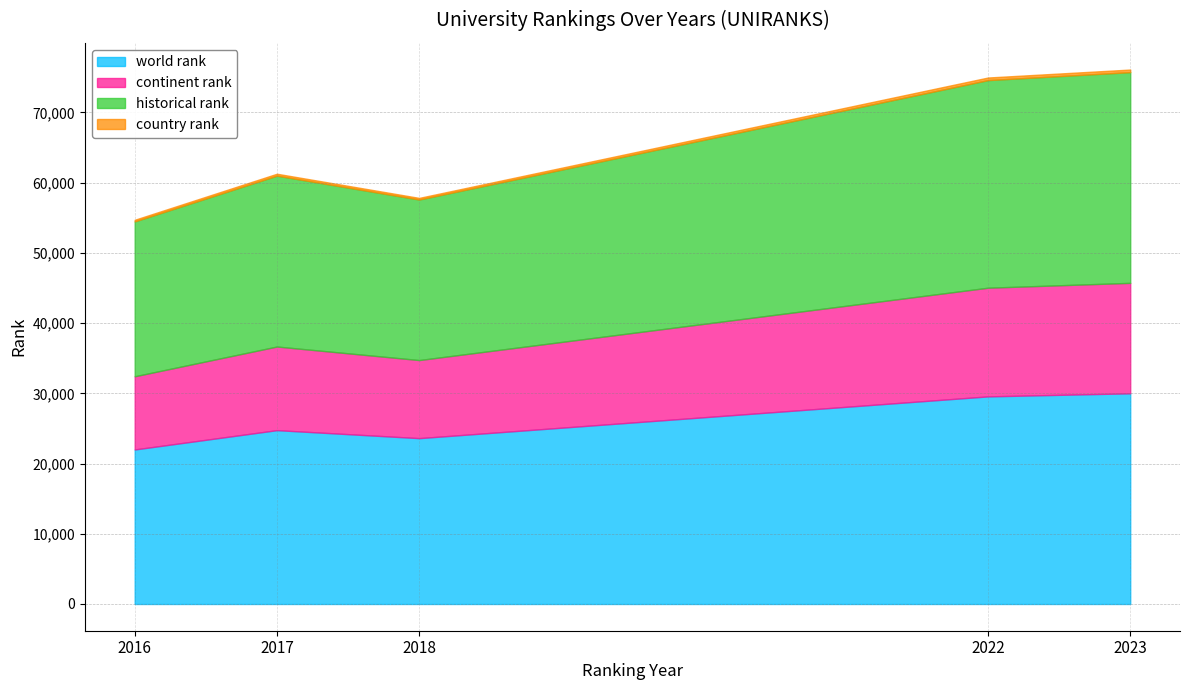

At which category is the sum across all series the highest?

2023